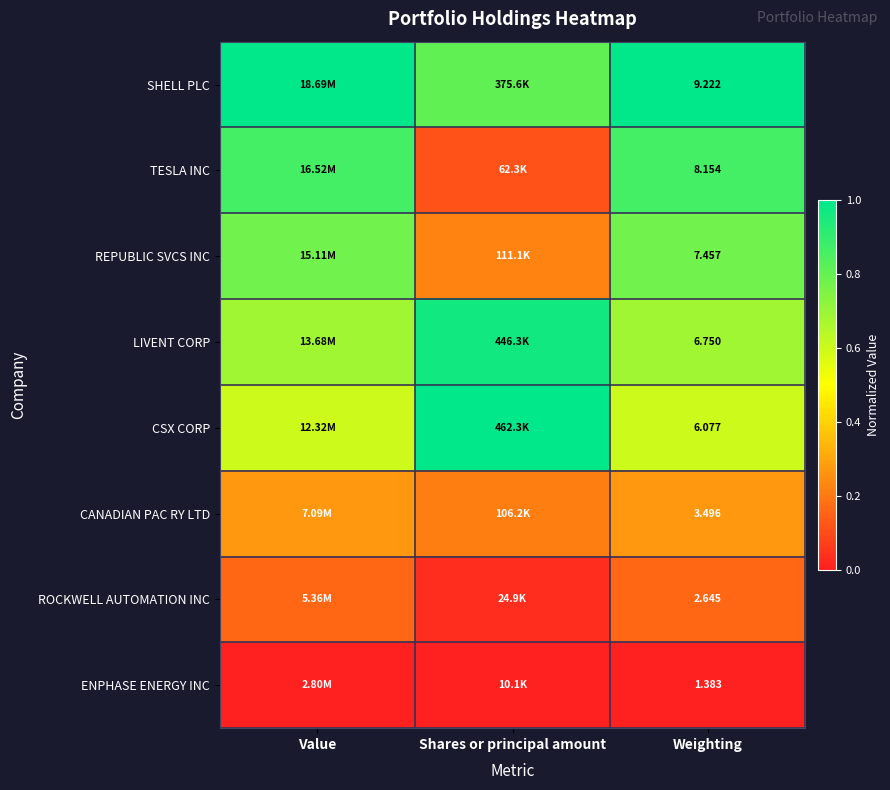

Which label corresponds to the smallest value in the chart?

Value